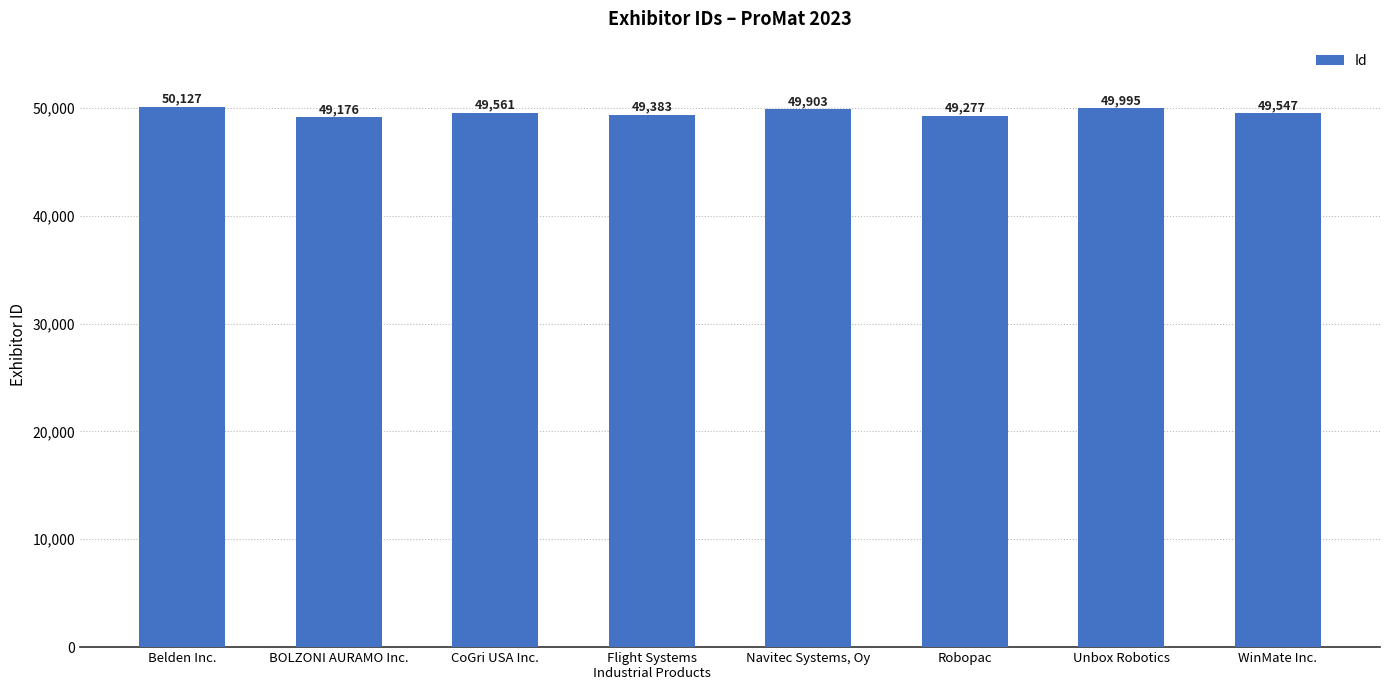

How many bars are there in total?

8